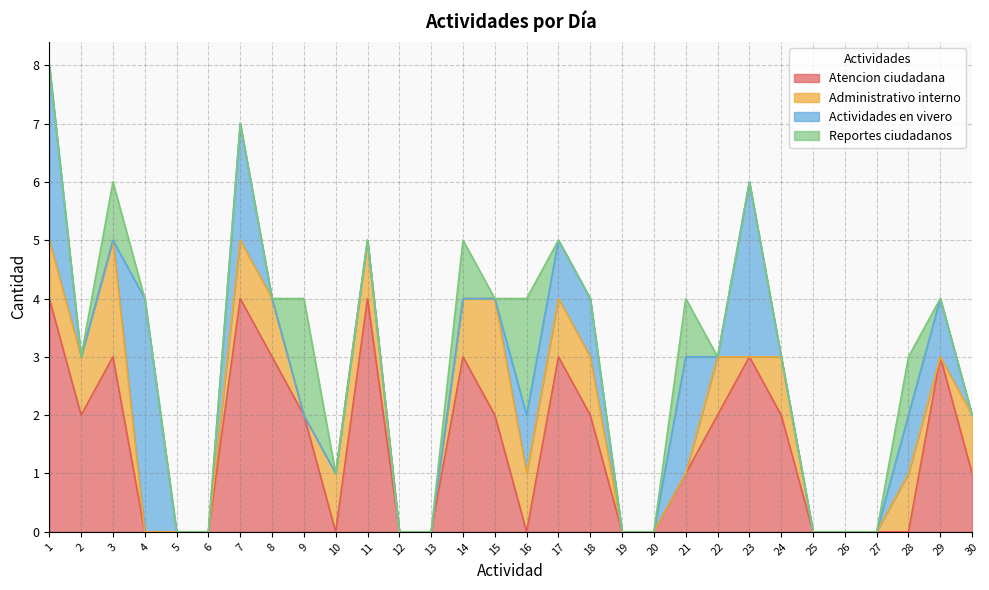

Count the number of categories in the chart.

30